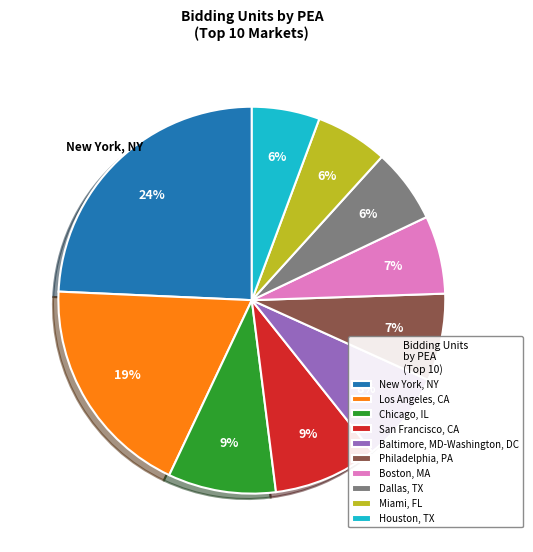

Is there a majority slice in this chart?

No